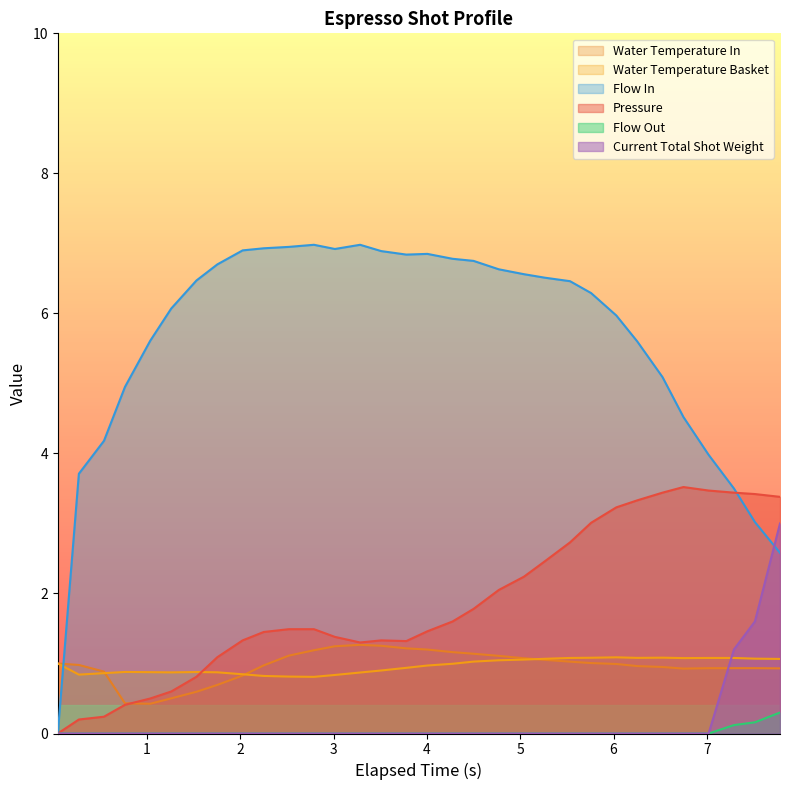

Which series has the widest spread of values?

Flow In